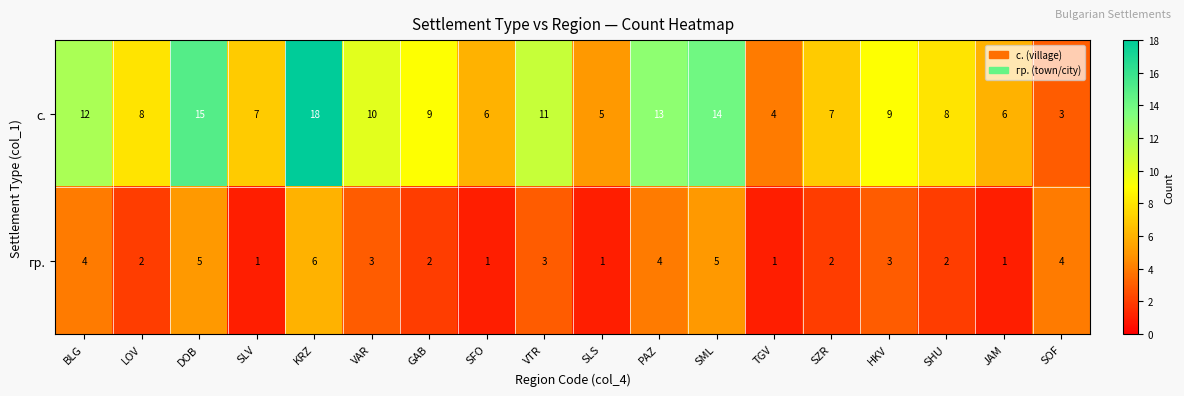

Rank the series by their maximum value, from highest to lowest.

с., гр.